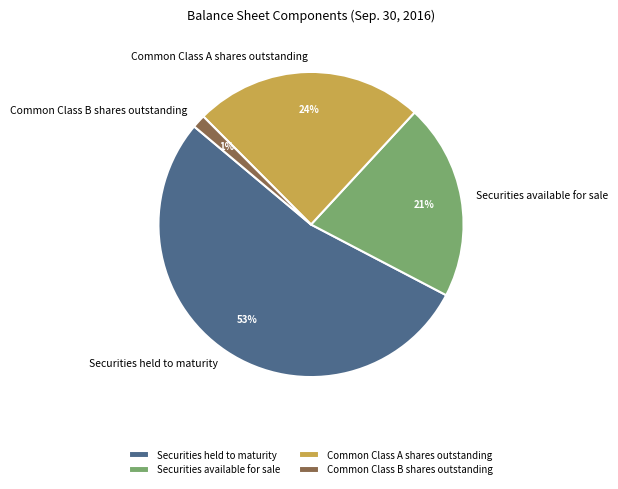

Which has a higher value, Securities held to maturity or Common Class B shares outstanding?

Securities held to maturity